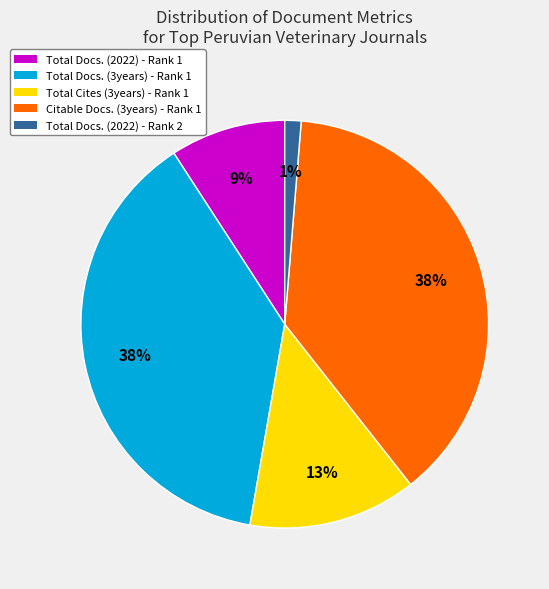

Does any single category account for the majority?

No